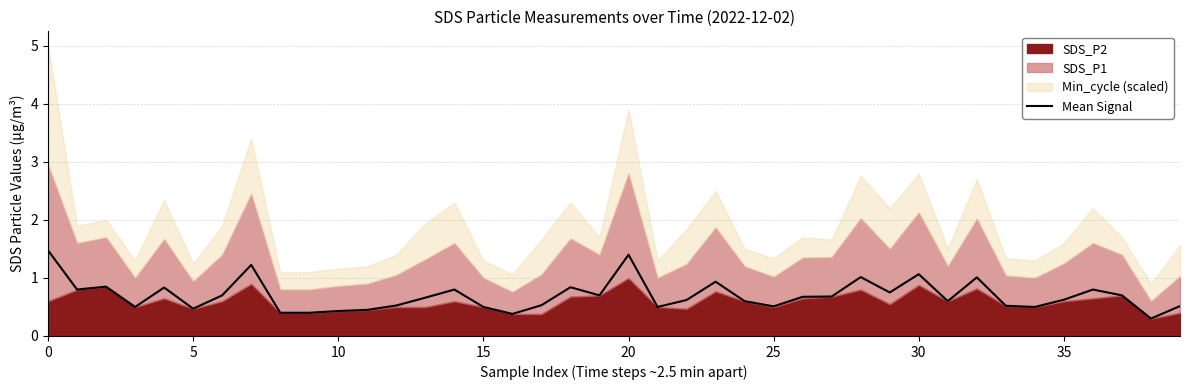

Reading right to left, extract all data points from this chart.

0.5	0.3	0.7	0.8	0.6	0.5	0.5	1.0	0.6	1.1	0.8	1.0	0.7	0.7	0.5	0.6	0.9	0.6	0.5	1.4	0.7	0.8	0.5	0.4	0.5	0.8	0.7	0.5	0.5	0.4	0.4	0.4	1.2	0.7	0.5	0.8	0.5	0.8	0.8	1.5